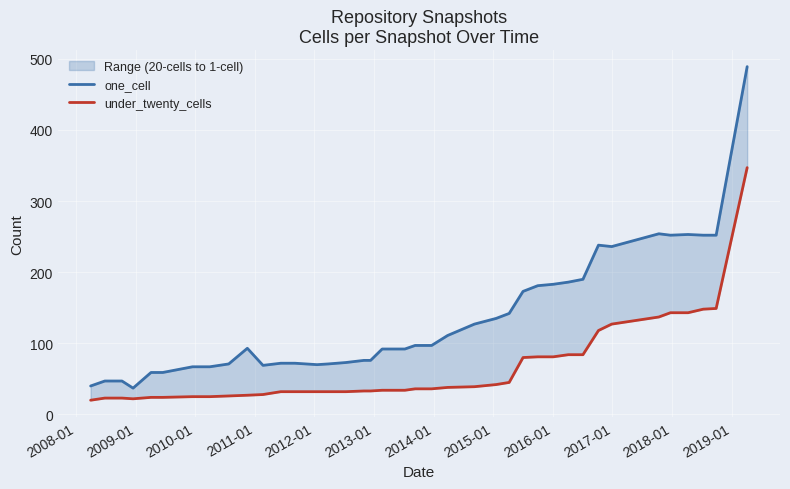

True or false: under_twenty_cells and one_cell intersect in this chart.

False